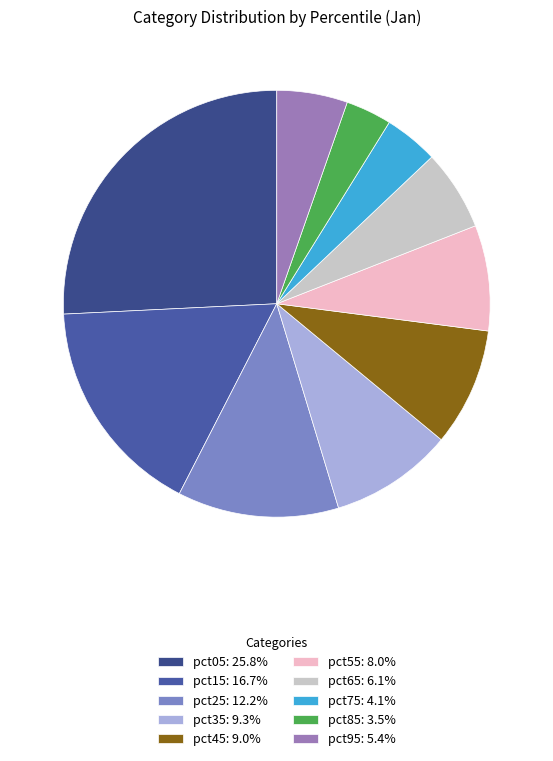

To the nearest percent, what is the difference between the largest and smallest slice percentages?

22%